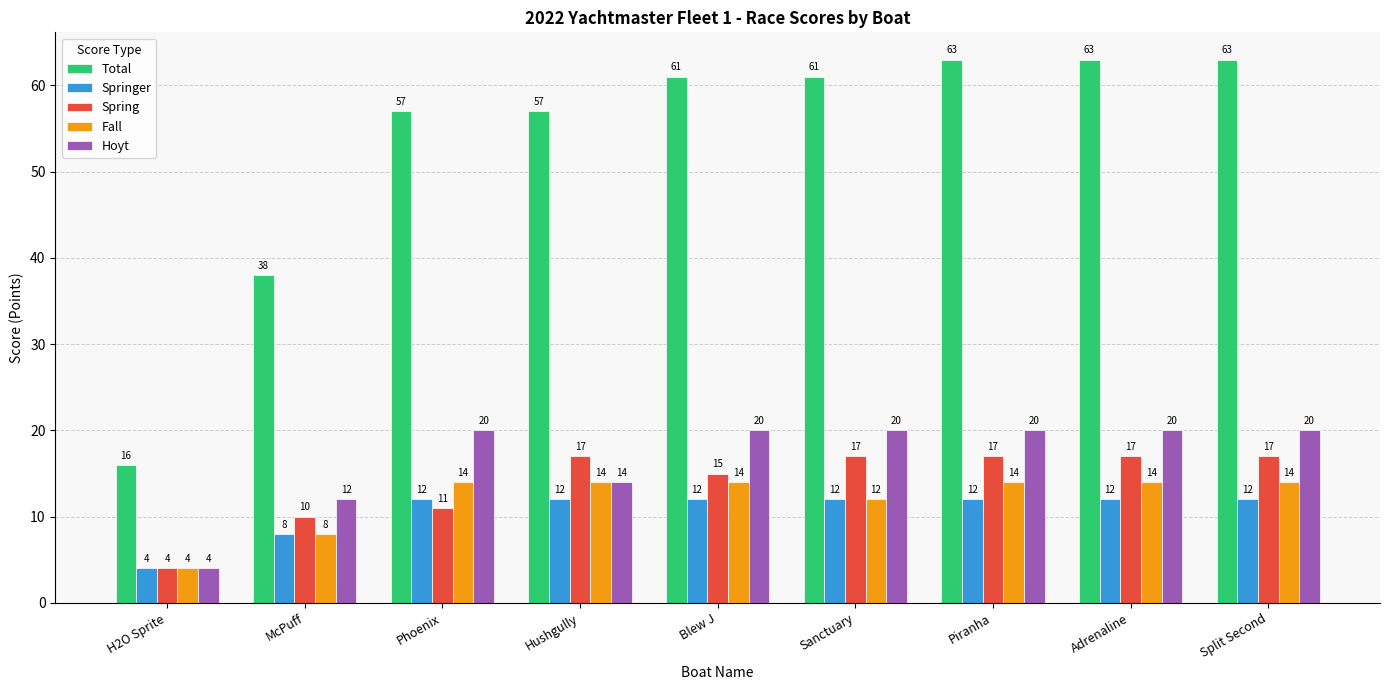

What is the total value across all series at Piranha?

126.0